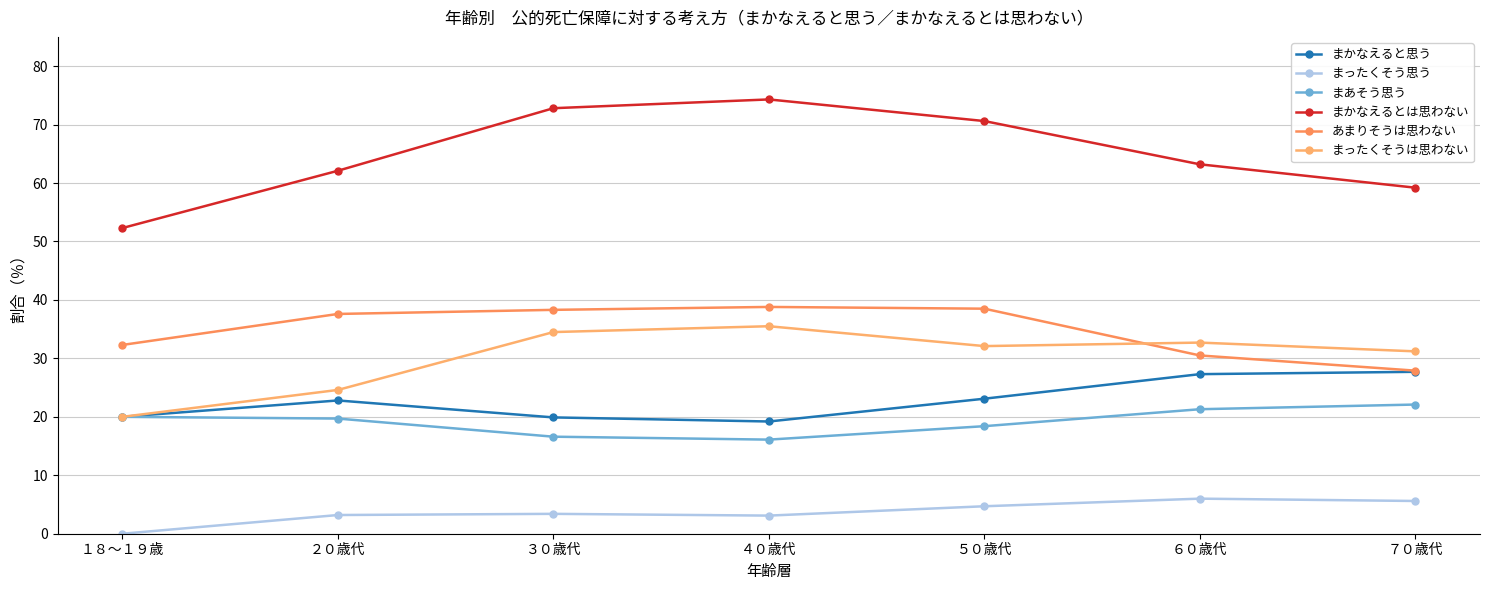

Which series has the largest total across all categories?

まかなえるとは思わない